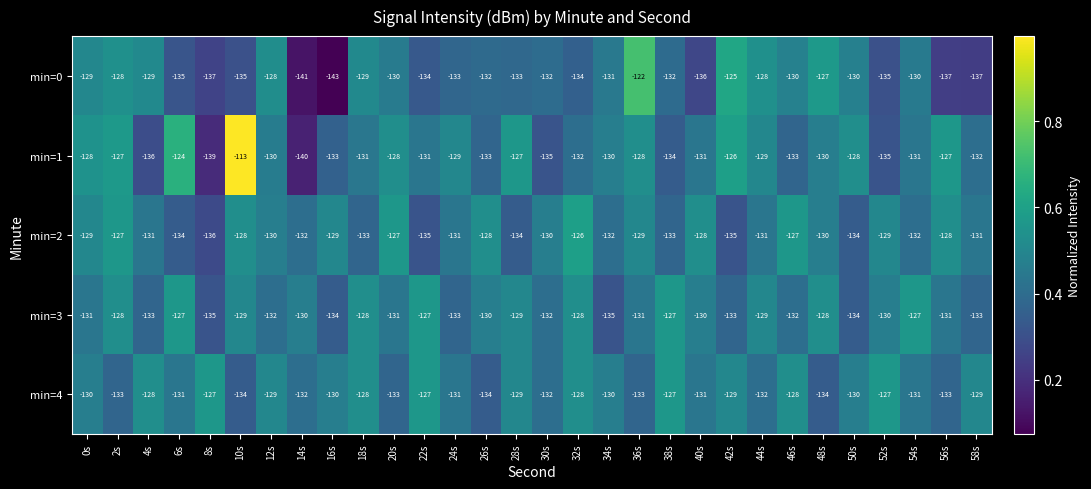

What is the minimum value shown in the chart?

-143